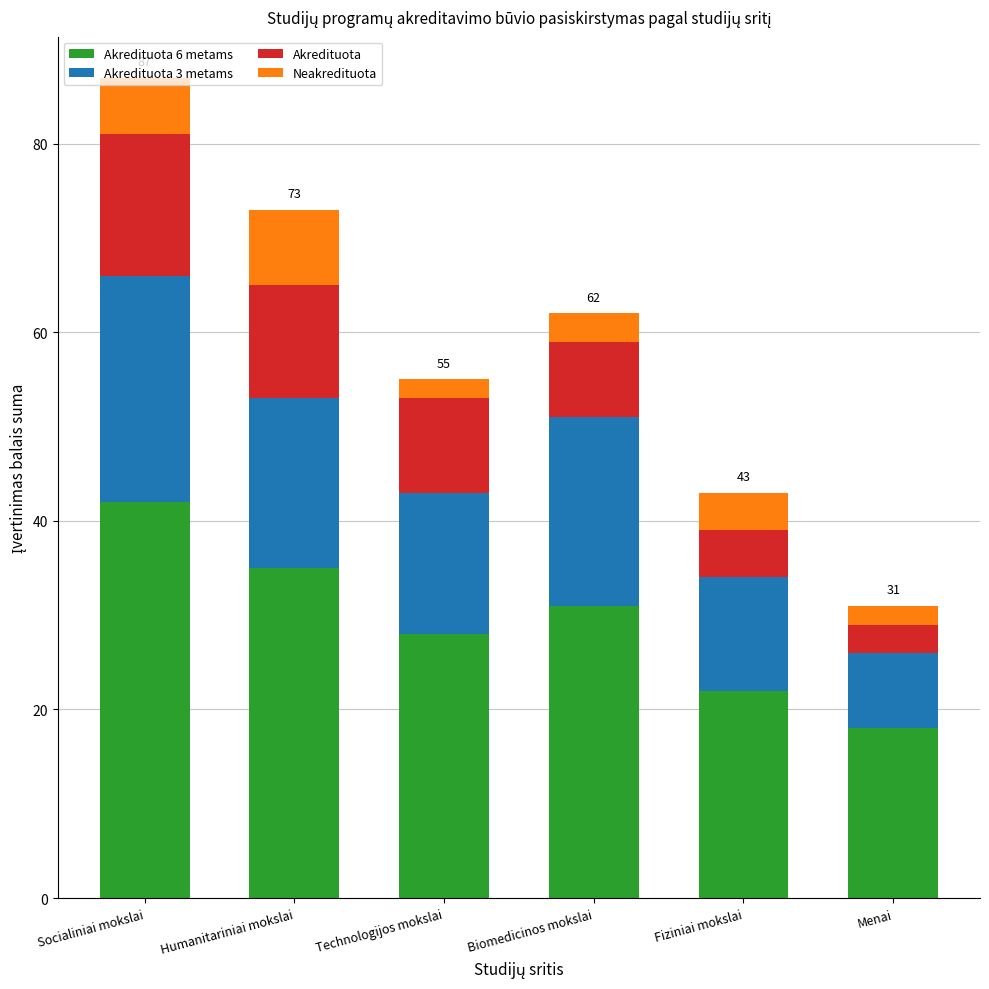

How many bars are there in total?

6